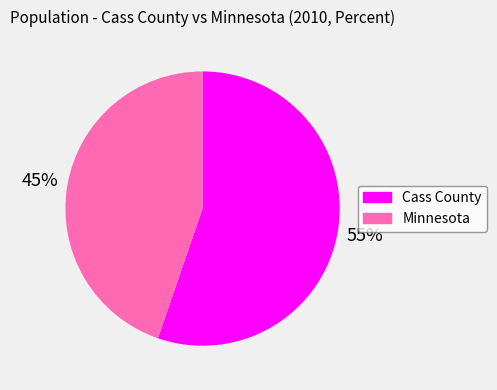

To the nearest percent, what portion does Cass County represent?

55%